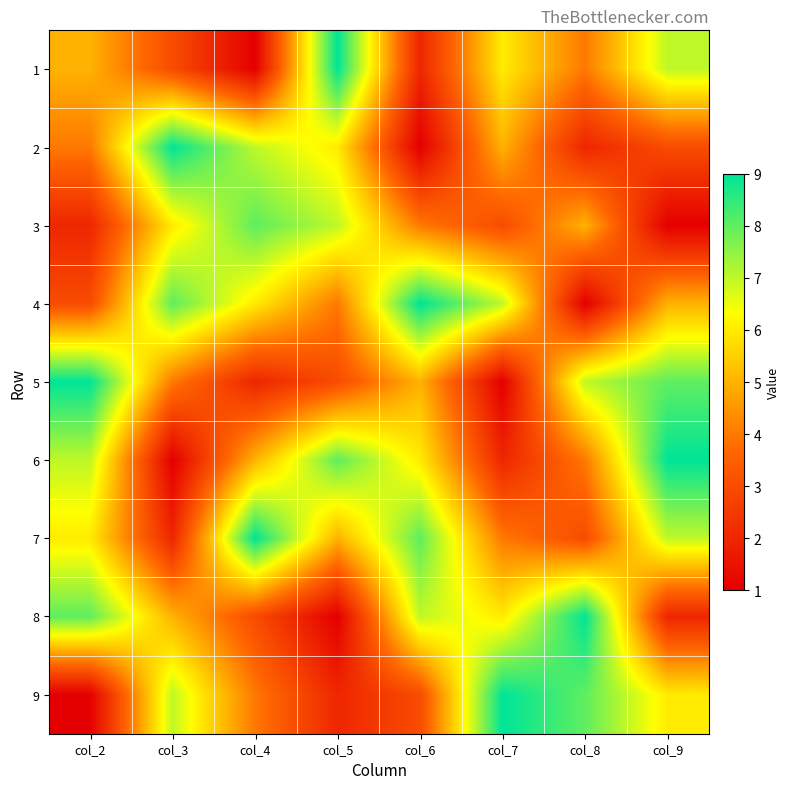

Reading left to right, extract all data points from this chart.

1: col_2=5	col_3=3	col_4=1	col_5=9	col_6=2	col_7=6	col_8=4	col_9=7
2: col_2=4	col_3=9	col_4=7	col_5=6	col_6=1	col_7=5	col_8=2	col_9=3
3: col_2=2	col_3=6	col_4=8	col_5=7	col_6=4	col_7=3	col_8=5	col_9=1
4: col_2=3	col_3=8	col_4=6	col_5=4	col_6=9	col_7=7	col_8=1	col_9=5
5: col_2=9	col_3=4	col_4=2	col_5=3	col_6=5	col_7=1	col_8=7	col_9=8
6: col_2=7	col_3=1	col_4=5	col_5=8	col_6=6	col_7=2	col_8=4	col_9=9
7: col_2=6	col_3=2	col_4=9	col_5=5	col_6=8	col_7=4	col_8=3	col_9=7
8: col_2=8	col_3=5	col_4=3	col_5=1	col_6=7	col_7=6	col_8=9	col_9=2
9: col_2=1	col_3=7	col_4=4	col_5=2	col_6=3	col_7=9	col_8=8	col_9=6